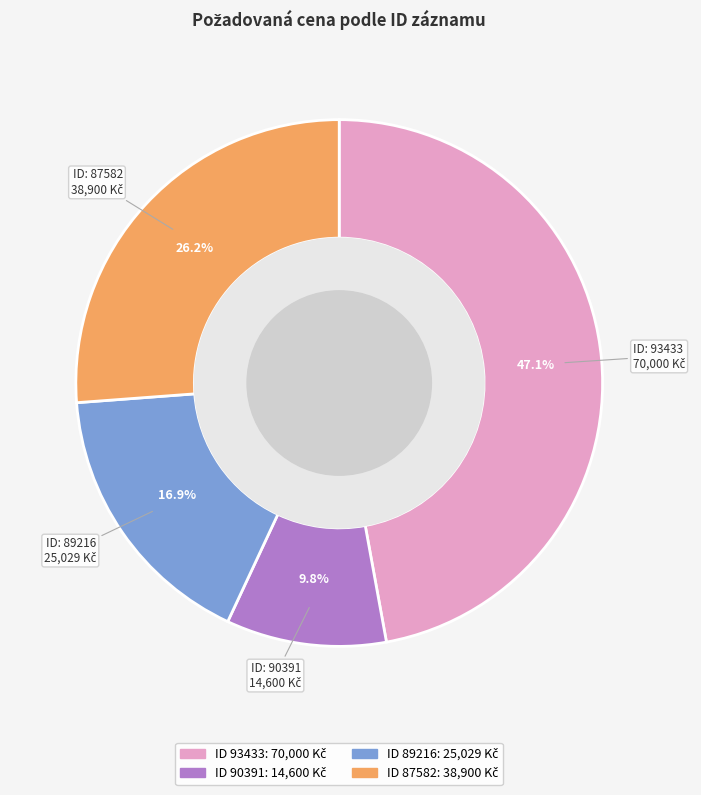

How many segments does this pie chart have?

4